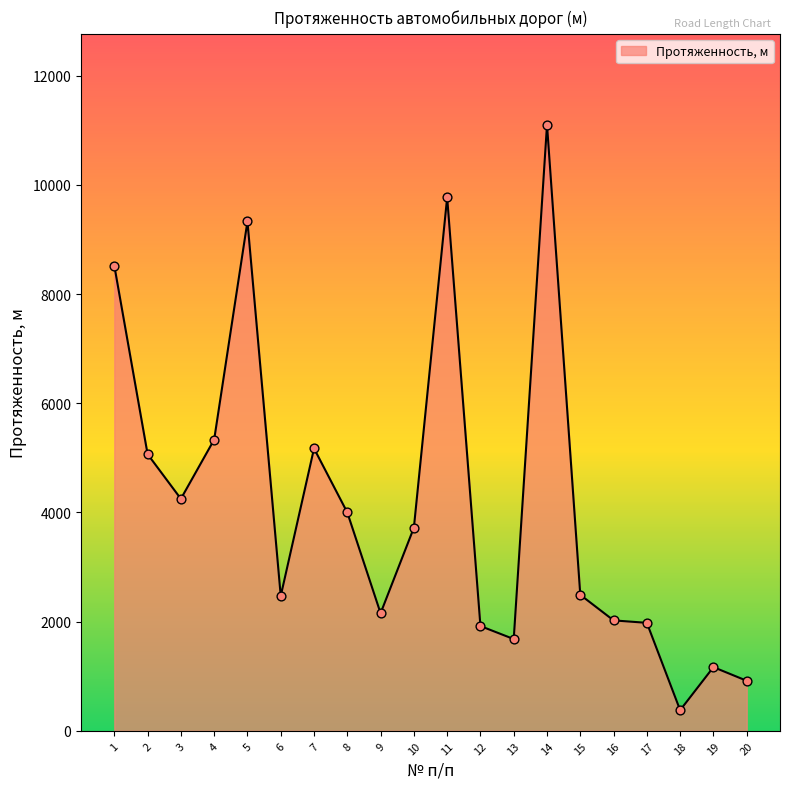

What is the ratio of the value at 3 to the value at 8?

1.1